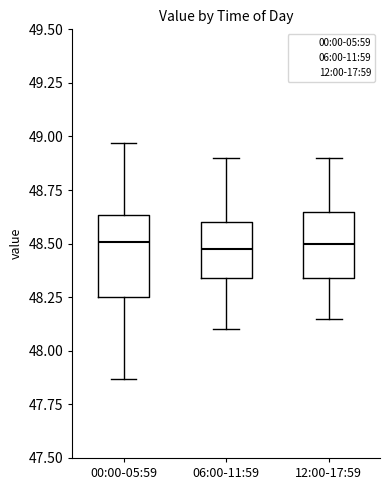

Where does the upper whisker of the box for 12:00-17:59 end on the y-axis? The values are not printed on the chart, so give them approximately, as read against the axis.

48.90